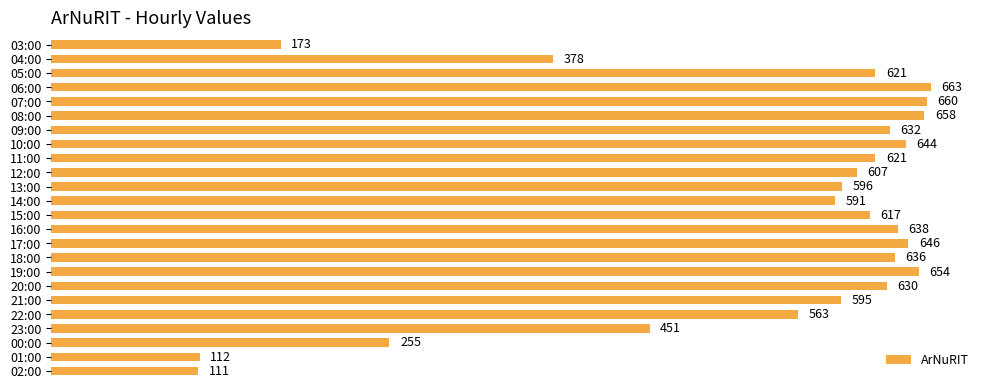

Between 20:00 and 00:00, which is larger?

20:00